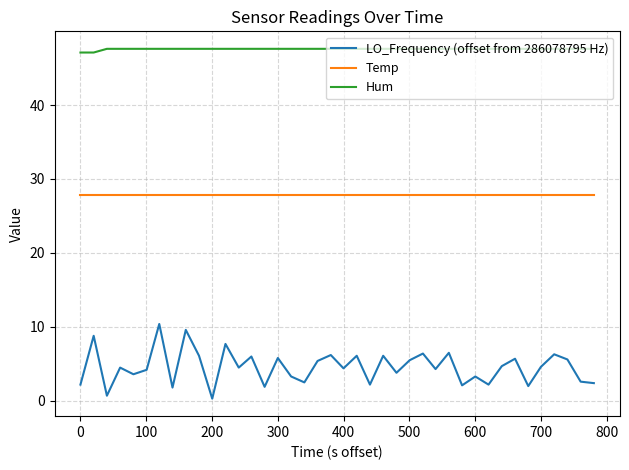

What is the highest value of the Temp series?

27.8